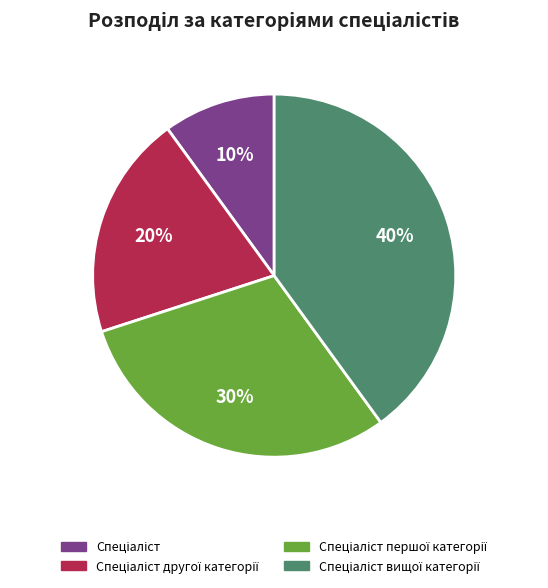

To the nearest percent, what is the average slice percentage?

25%